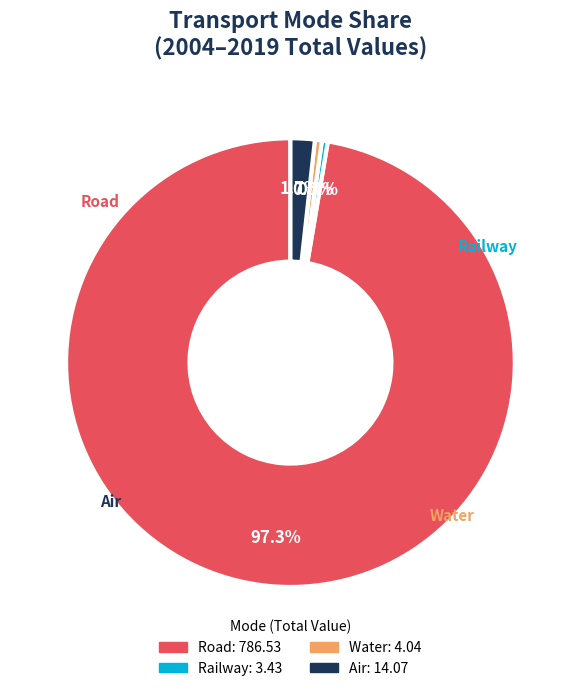

To the nearest percent, what is the average slice percentage?

25%